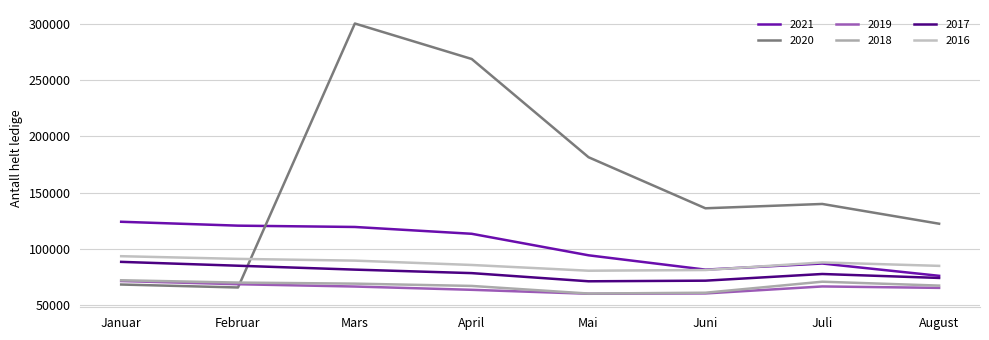

What is the lowest value of the 2020 series?

65416